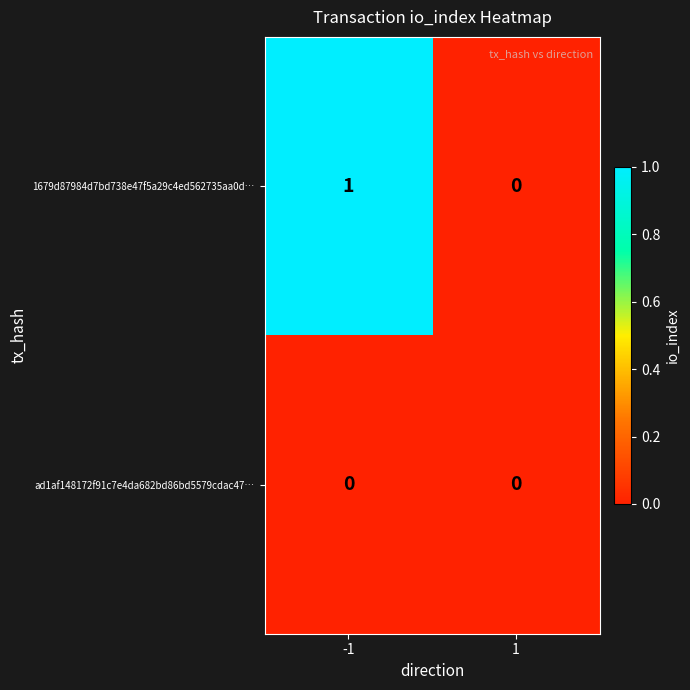

Which series has the largest range (max minus min)?

1679d87984d7bd738e47f5a29c4ed562735aa0d…